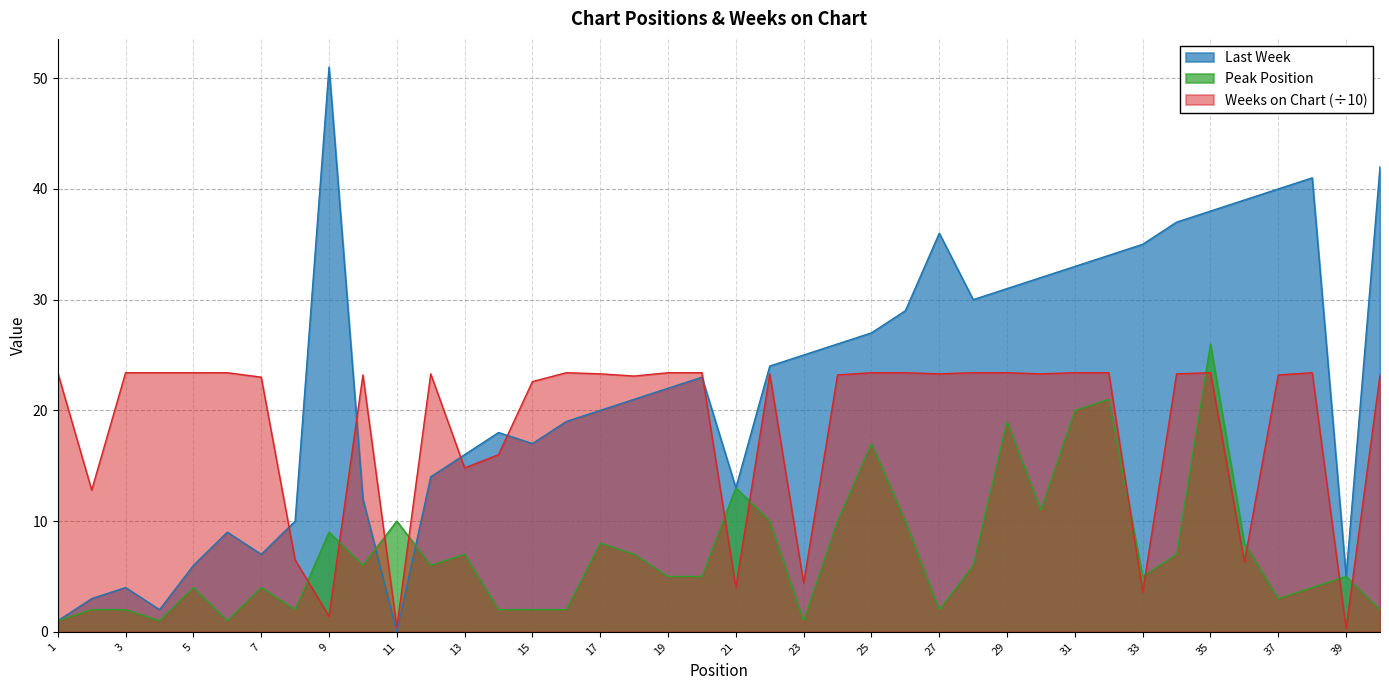

Which category has the highest value in the Last Week series?

9